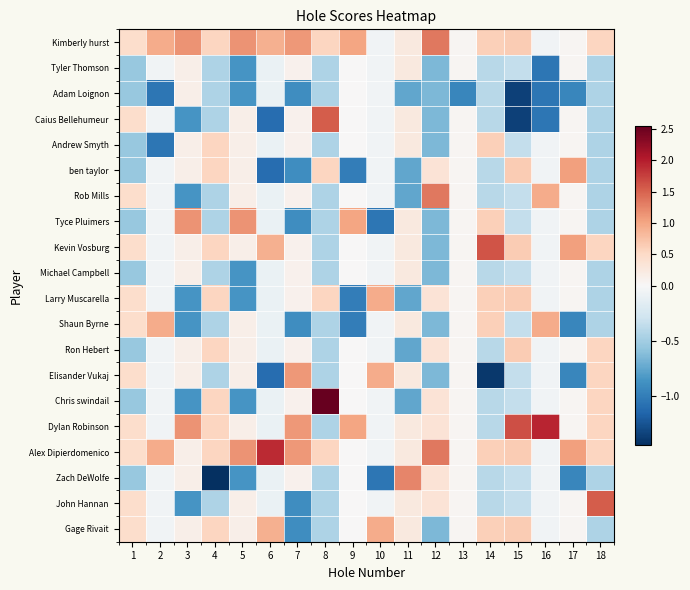

What is the minimum value shown in the chart?

-1.5